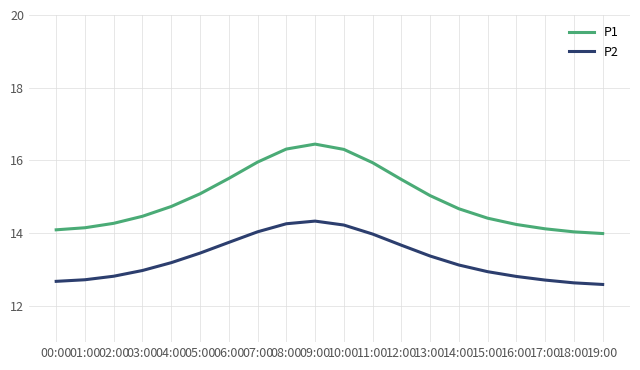

What value does the P1 series have at 05:00?

15.1